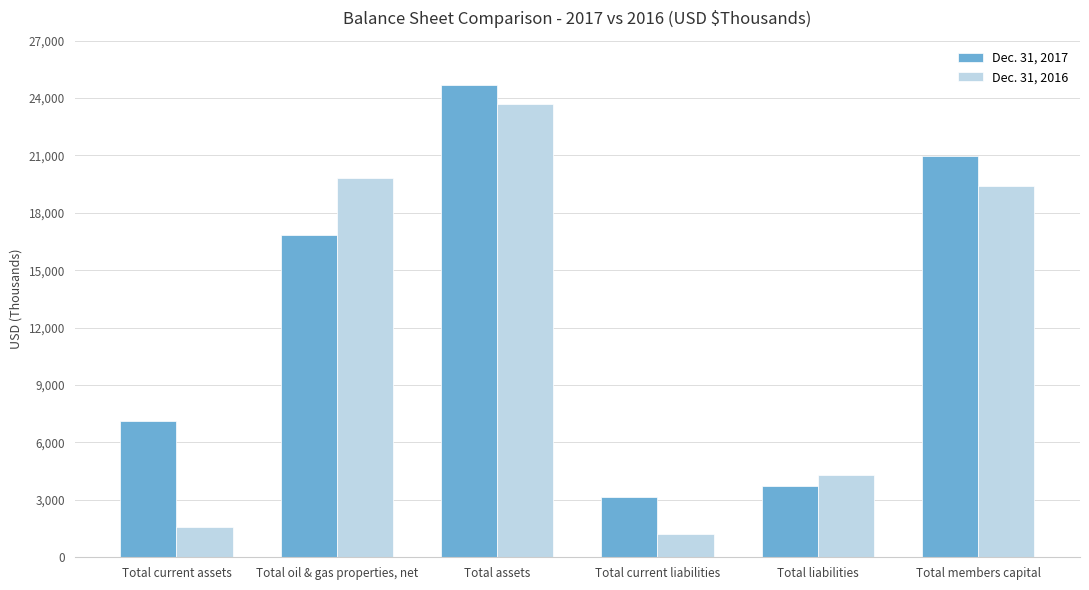

What is the difference between the maximum and minimum values in the Dec. 31, 2016 series?

22487